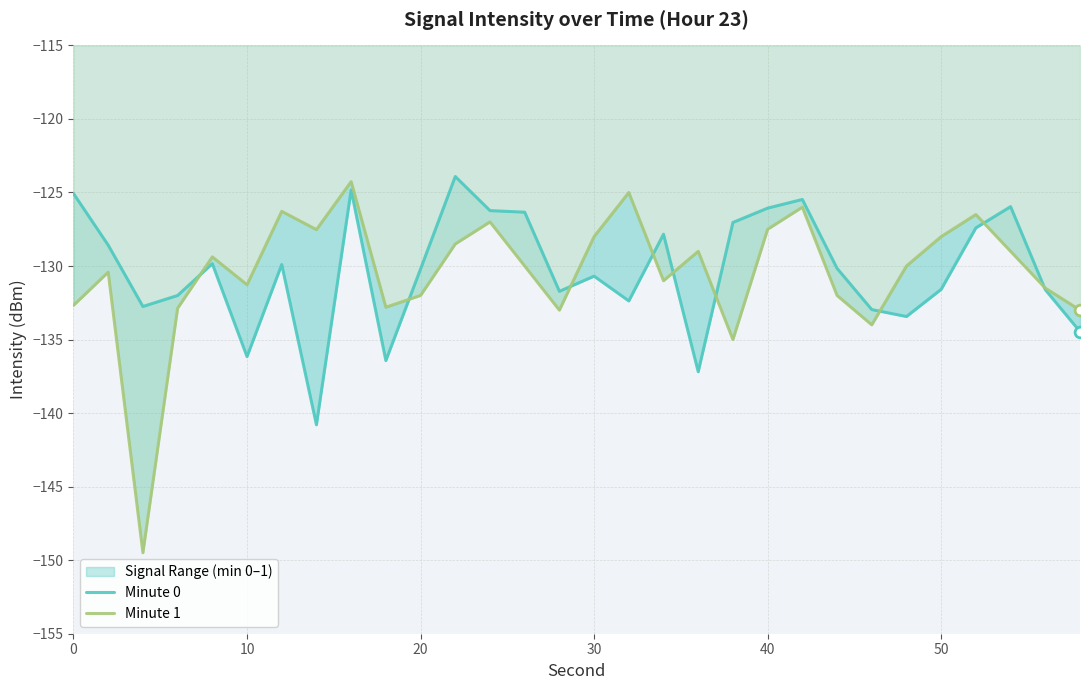

At how many categories does at least one series exceed -145?

30